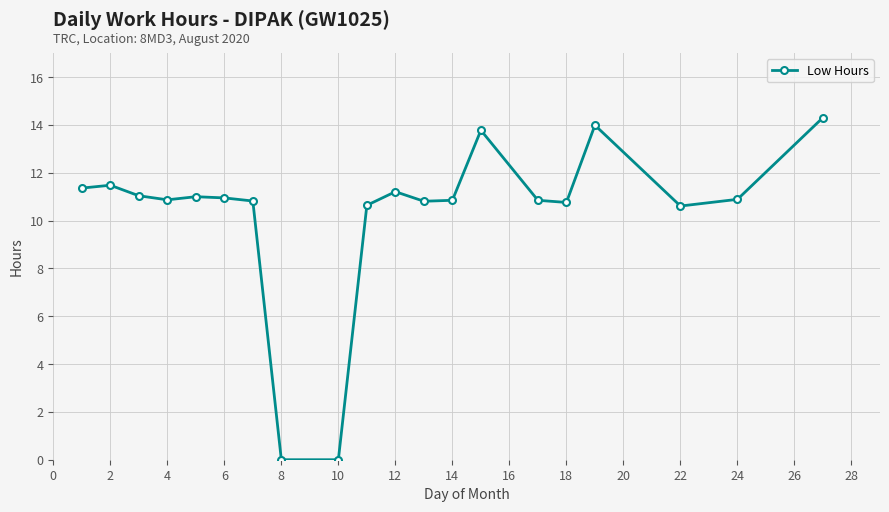

What is the average value?

10.3